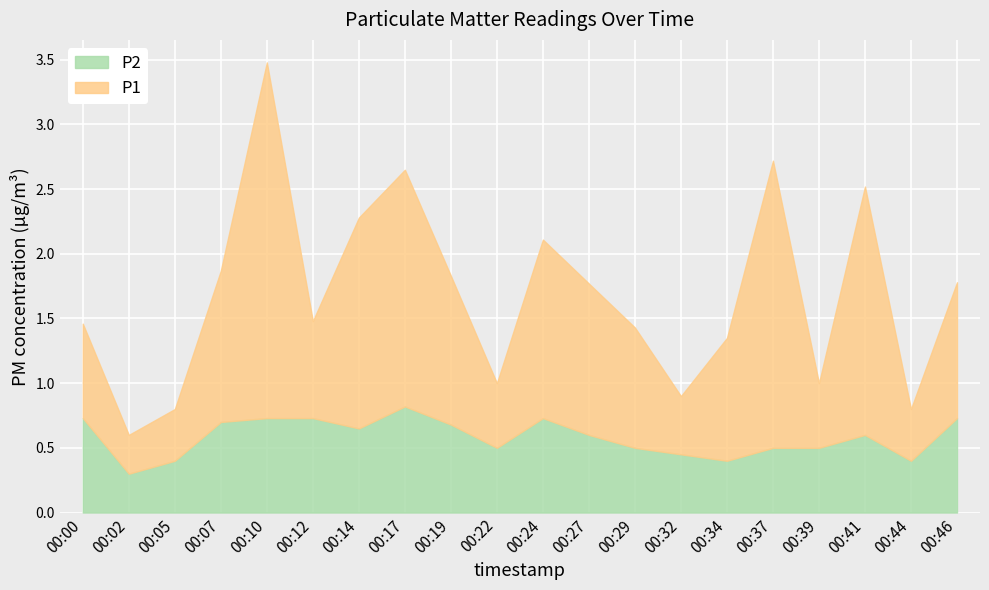

Where is the first local maximum for P1?

00:10